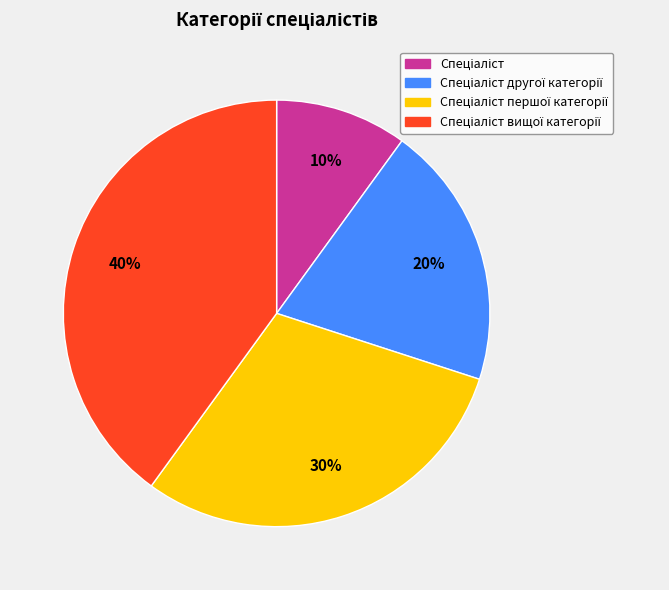

How many slices are in this pie chart?

4